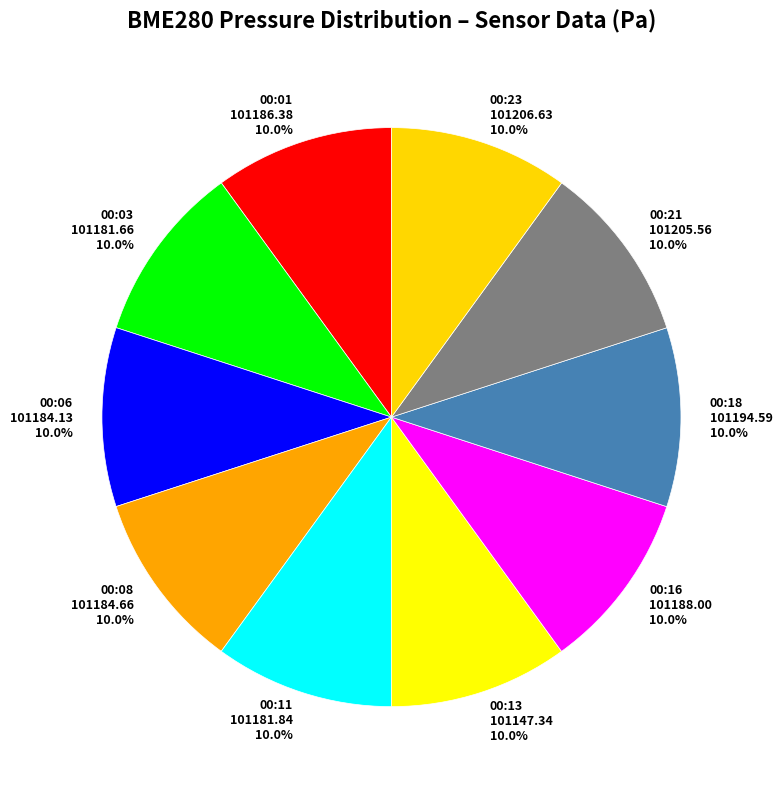

To the nearest percent, what portion does 00:08 represent?

10%